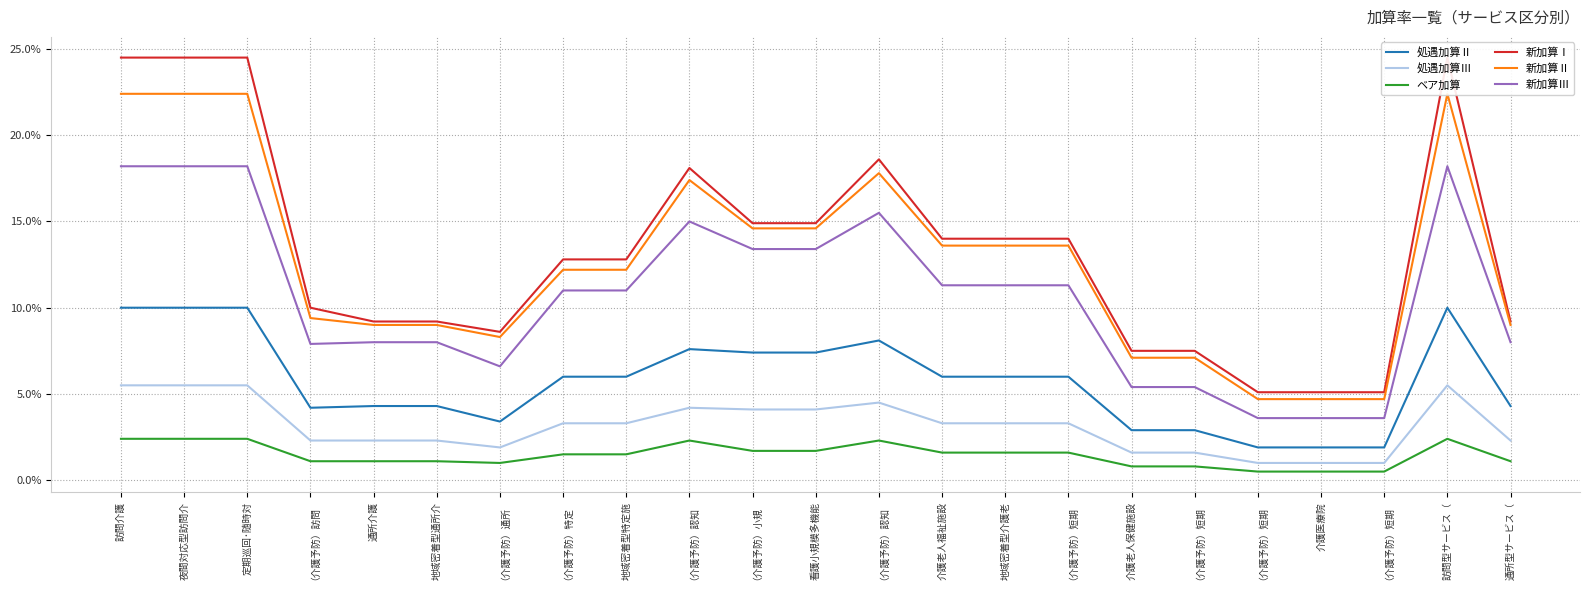

How many lines are shown in the chart?

6